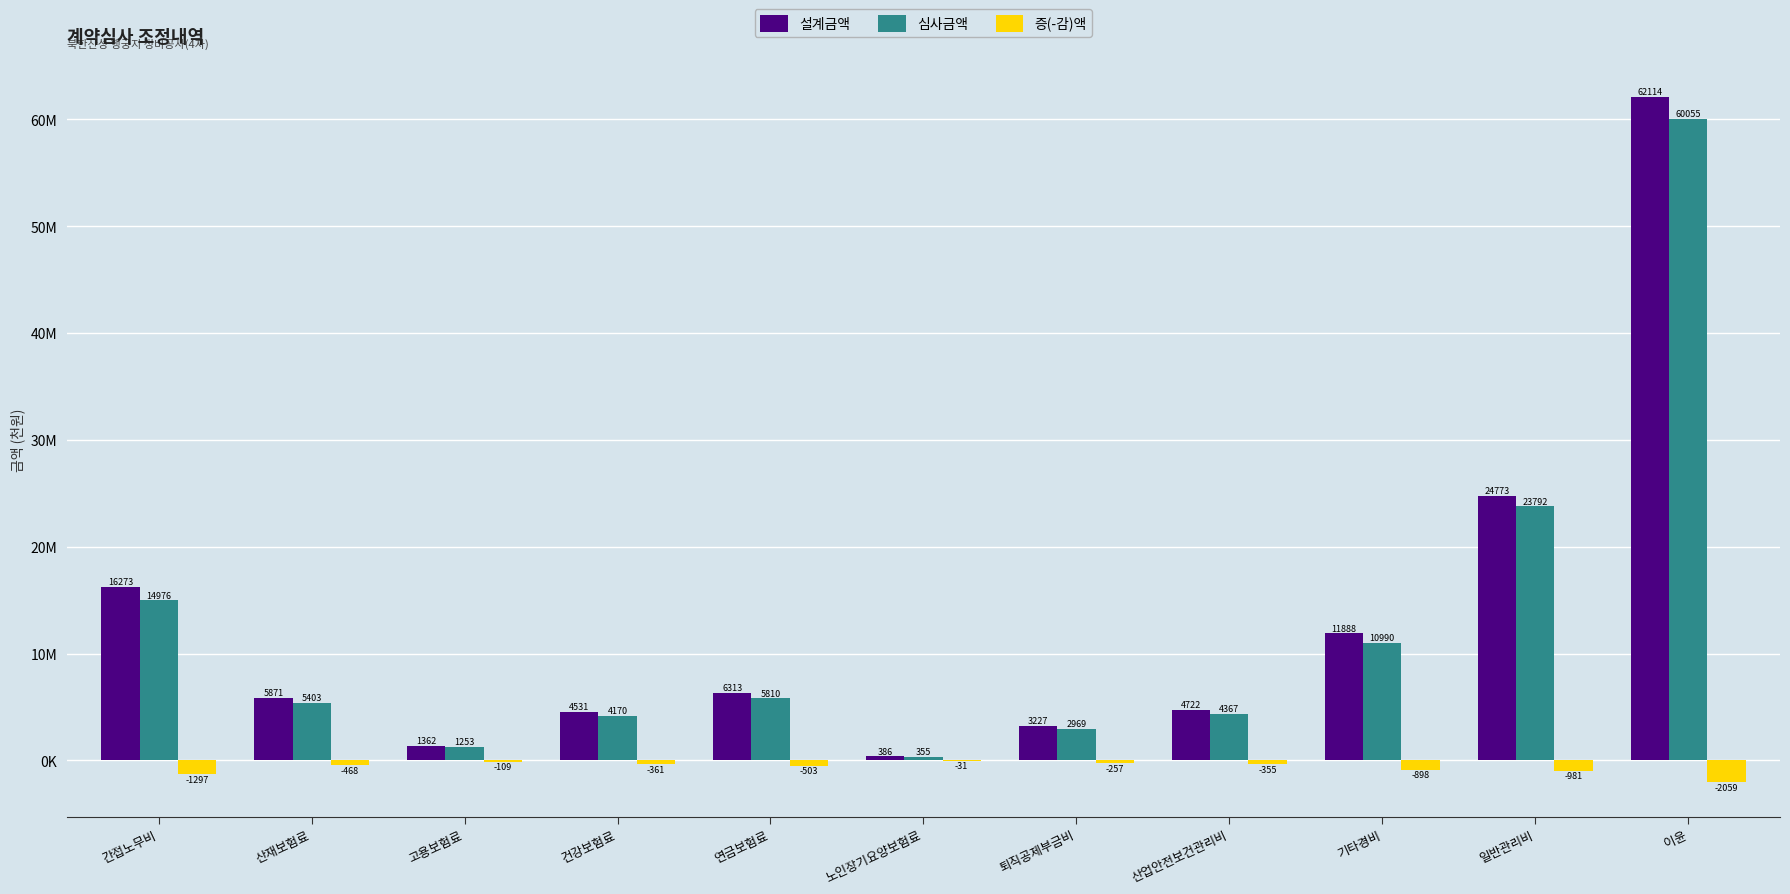

Reading right to left, list all the values displayed in this chart.

설계금액: 62114289	24772870	11887513	4721773	3226523	385601	6312764	4531161	1362041	5870870	16272902
심사금액: 60055154	23791826	10989733	4367171	2969311	354862	5809521	4169945	1253462	5402855	14975656
증(-감)액: -2059135	-981044	-897780	-354602	-257212	-30739	-503243	-361216	-108579	-468015	-1297246